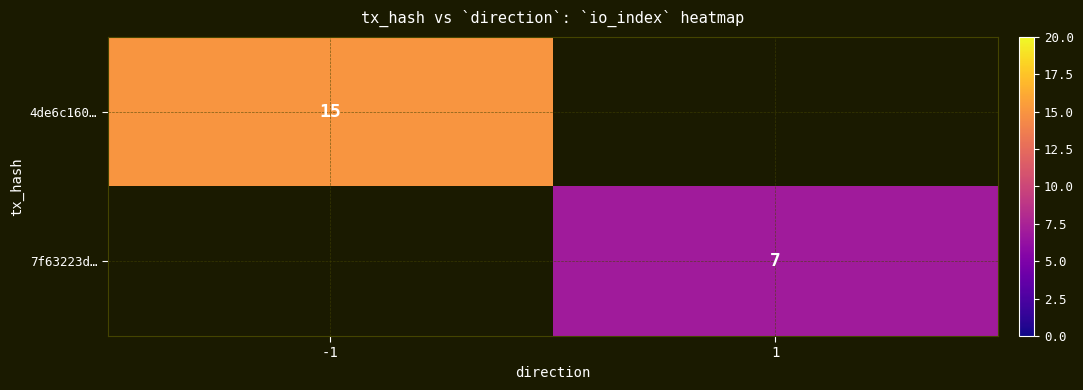

Is it true that 7f63223d… equals 1 at 1?

False